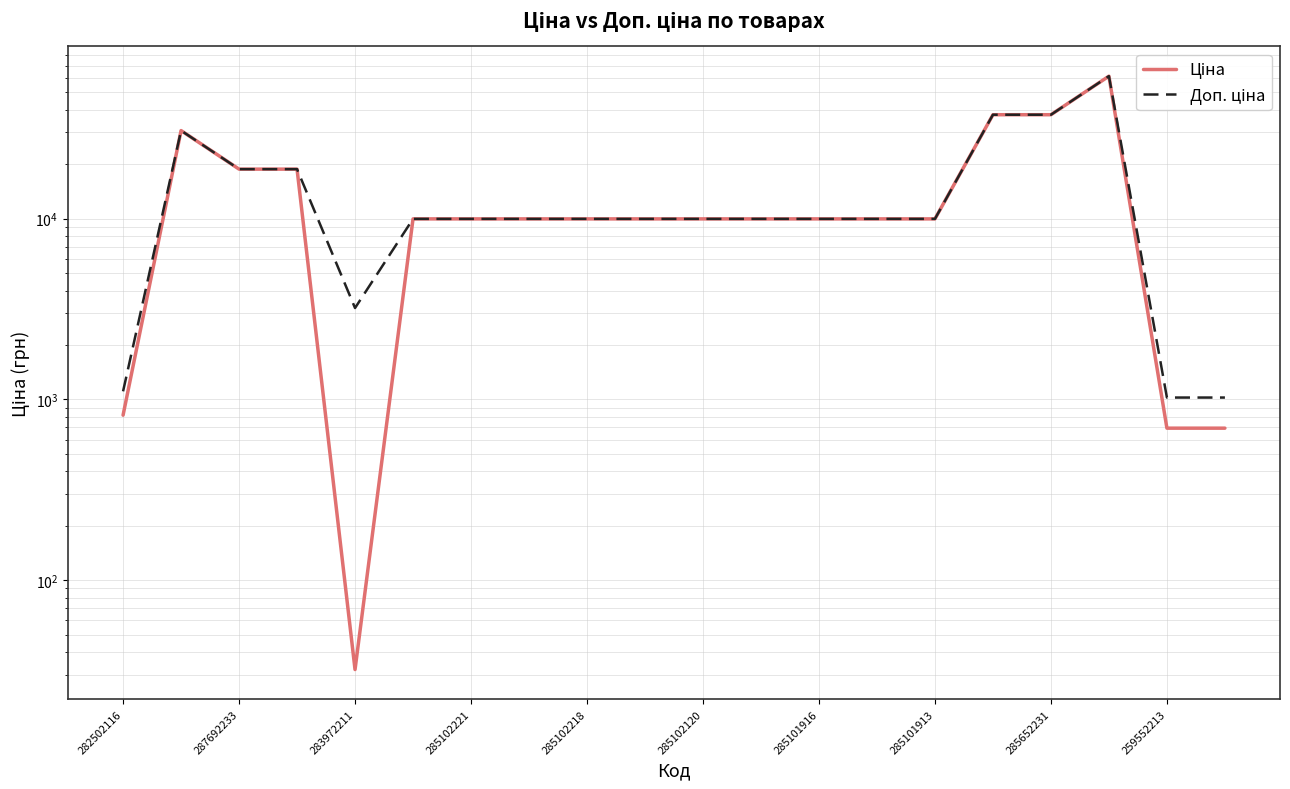

True or false: Ціна and Доп. ціна cross at least once.

False